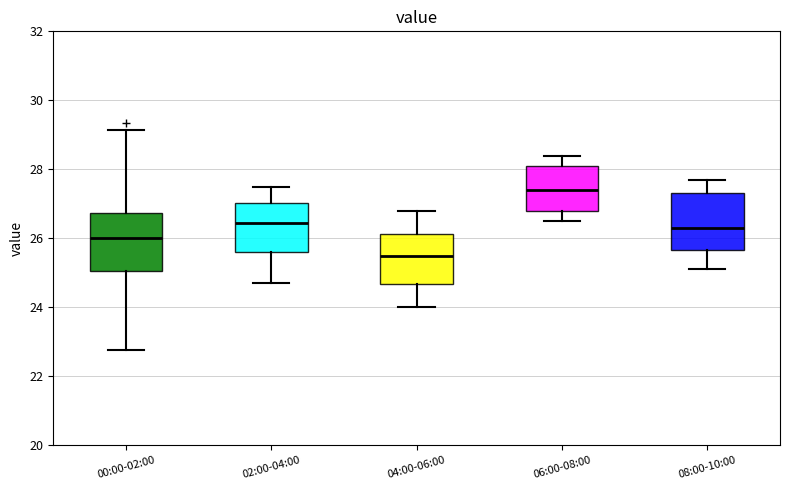

Reading left to right, transcribe this box plot: for each box, give where its median line is, the range the box spans, and where its two whiskers end, as read against the y-axis. The values are not printed on the chart, so give them approximately, as read against the axis.

00:00-02:00: median 26.0, box 25.0 to 26.8, whiskers 22.8 to 29.2
02:00-04:00: median 26.4, box 25.6 to 27.0, whiskers 24.8 to 27.6
04:00-06:00: median 25.6, box 24.6 to 26.2, whiskers 24.0 to 26.8
06:00-08:00: median 27.4, box 26.8 to 28.2, whiskers 26.6 to 28.4
08:00-10:00: median 26.4, box 25.6 to 27.4, whiskers 25.2 to 27.8